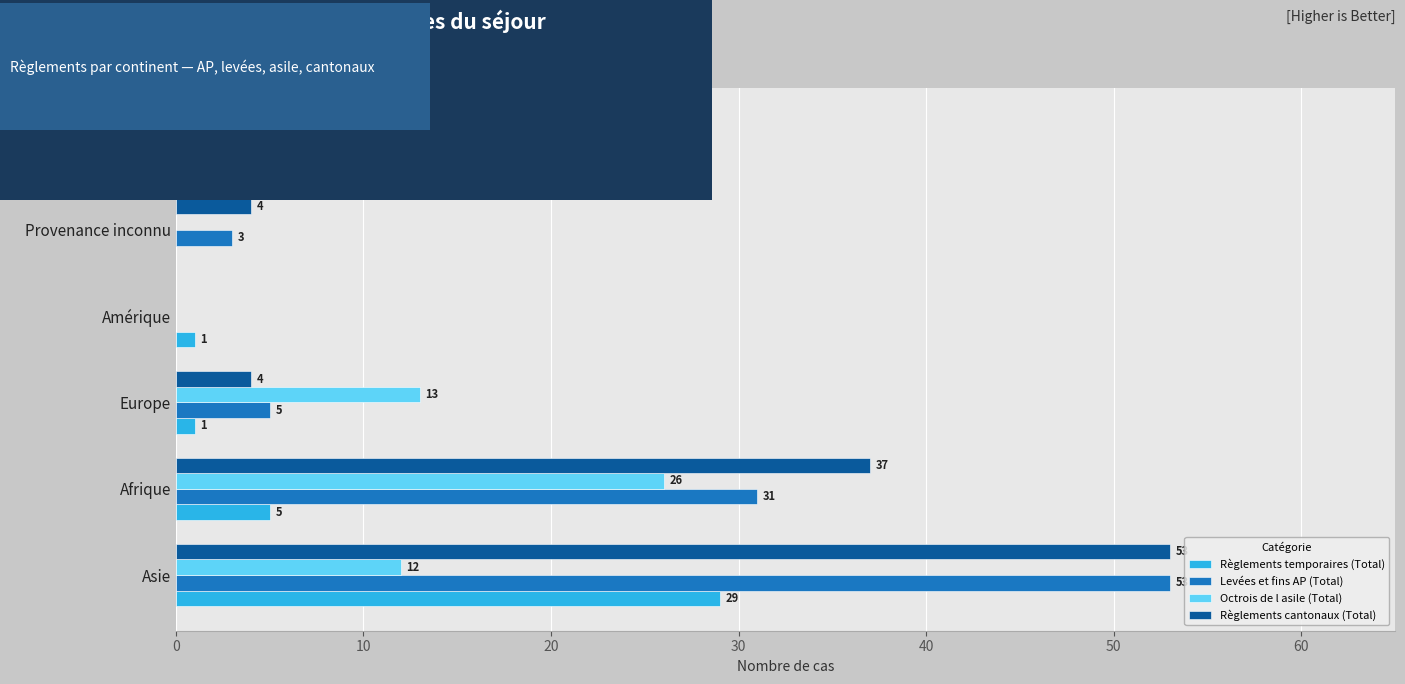

What is the approximate value of Règlements cantonaux (Total) at Asie, to the nearest 5?

55